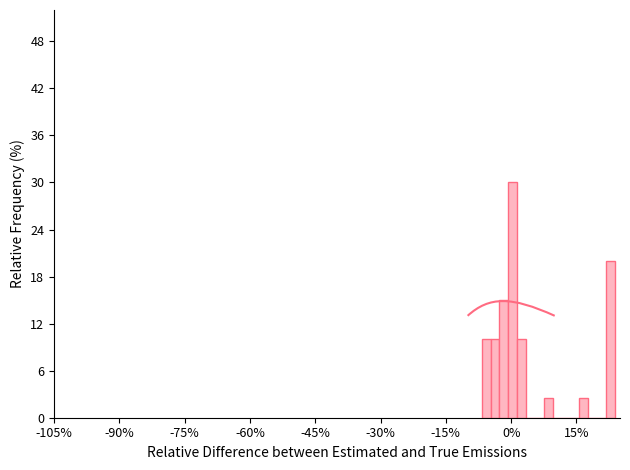

Around what value on the x-axis is the tallest bar? Give the approximate position of its centre, as read against the axis.

0